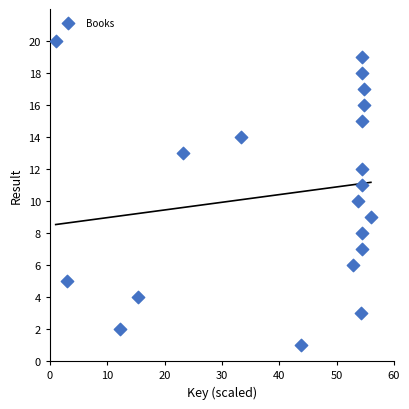

What is the range of Y values (max minus min)?

19